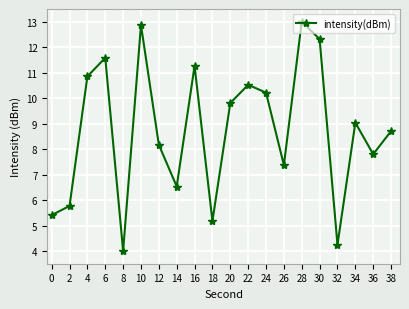

Which category has the highest value across all series?

28